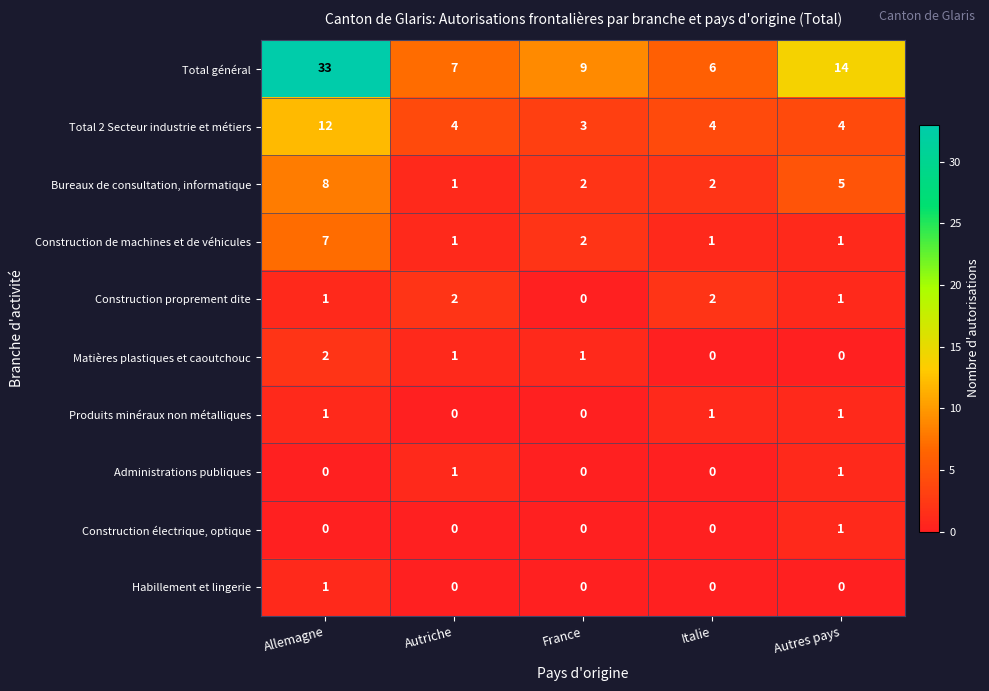

Which label corresponds to the largest value in the chart?

Allemagne